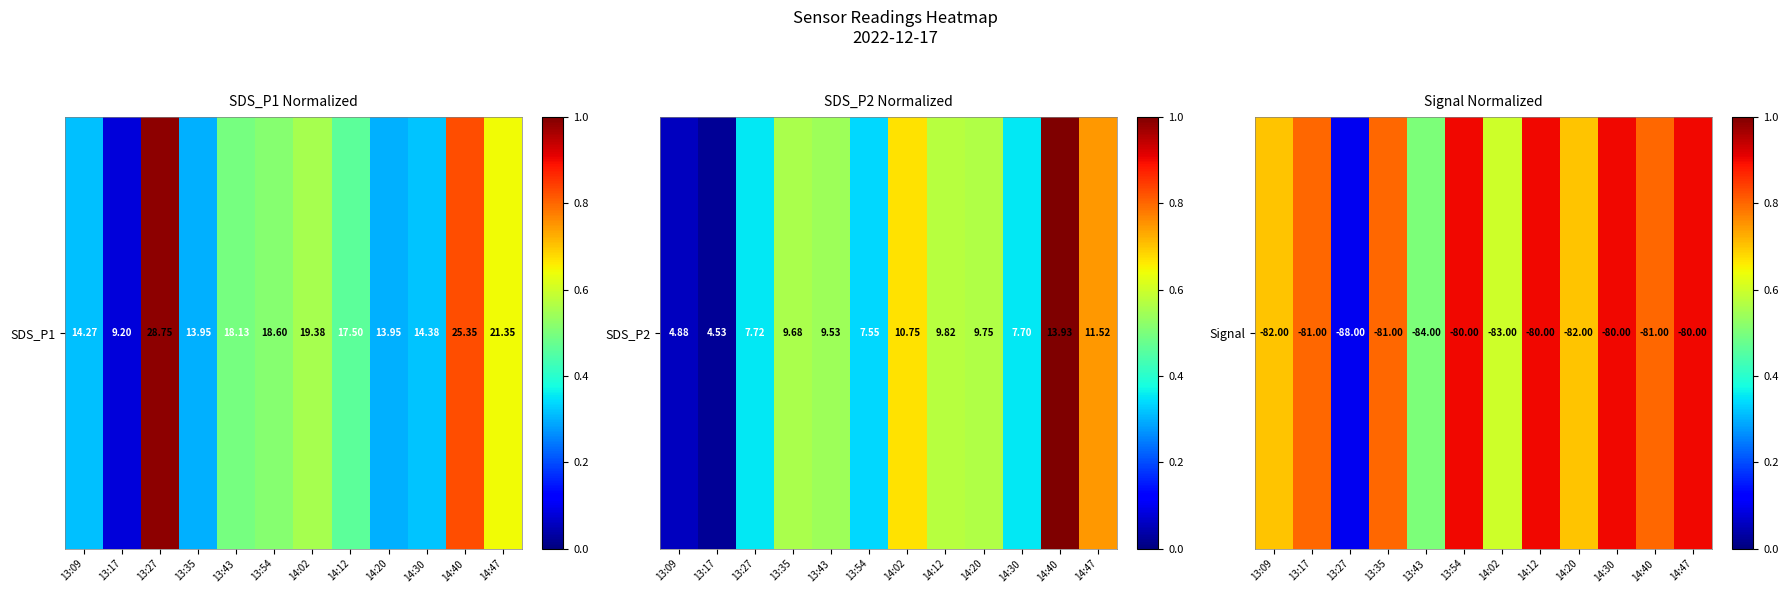

At which category does the chart reach its minimum across all series?

13:27